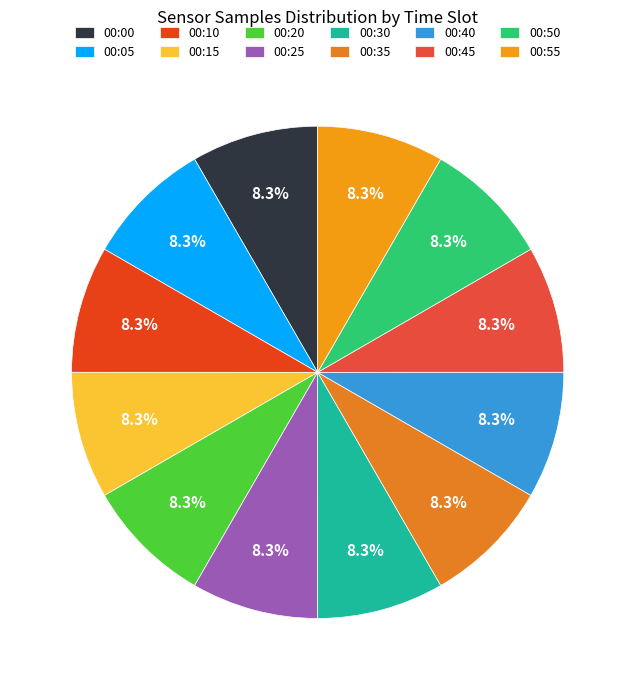

What portion of the pie excludes 00:05?

91.7%